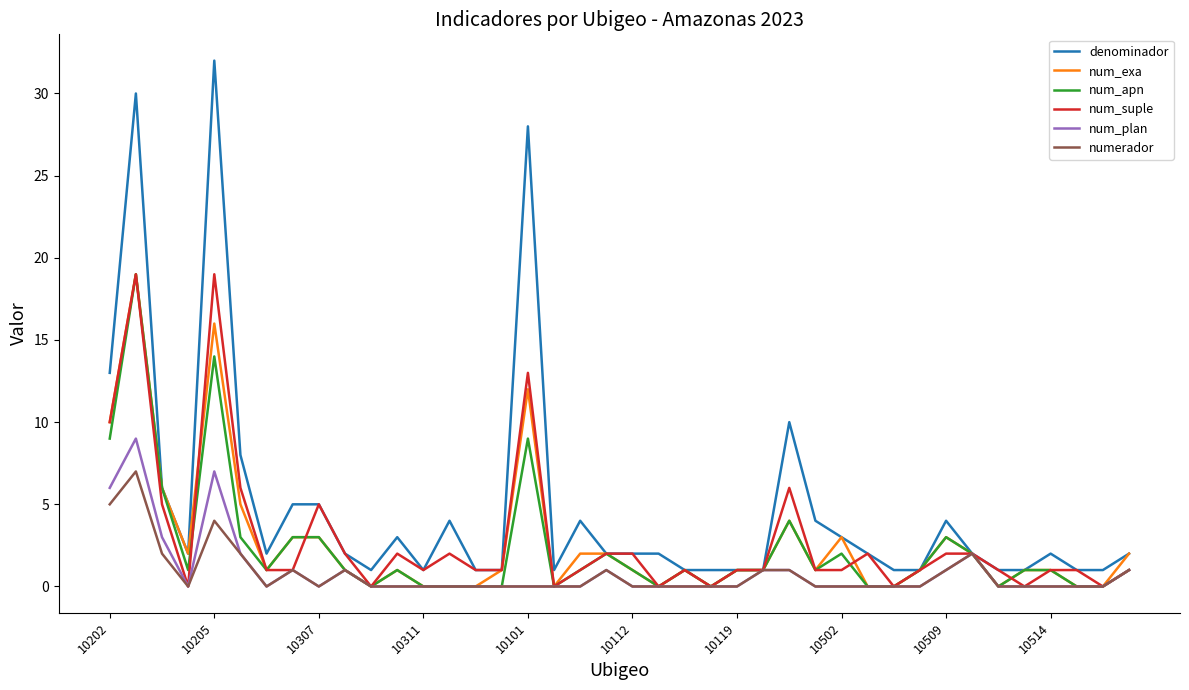

What is the greatest value displayed?

32